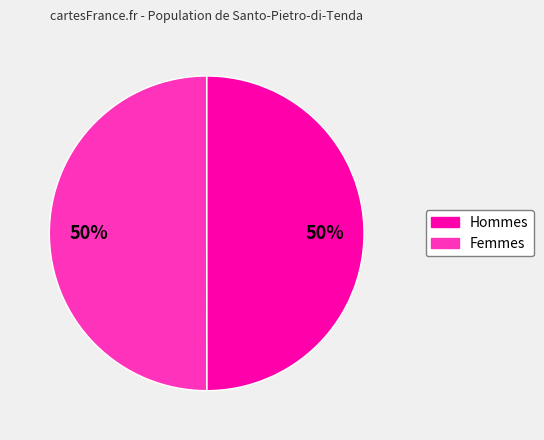

To the nearest percent, what is the average slice percentage?

50%